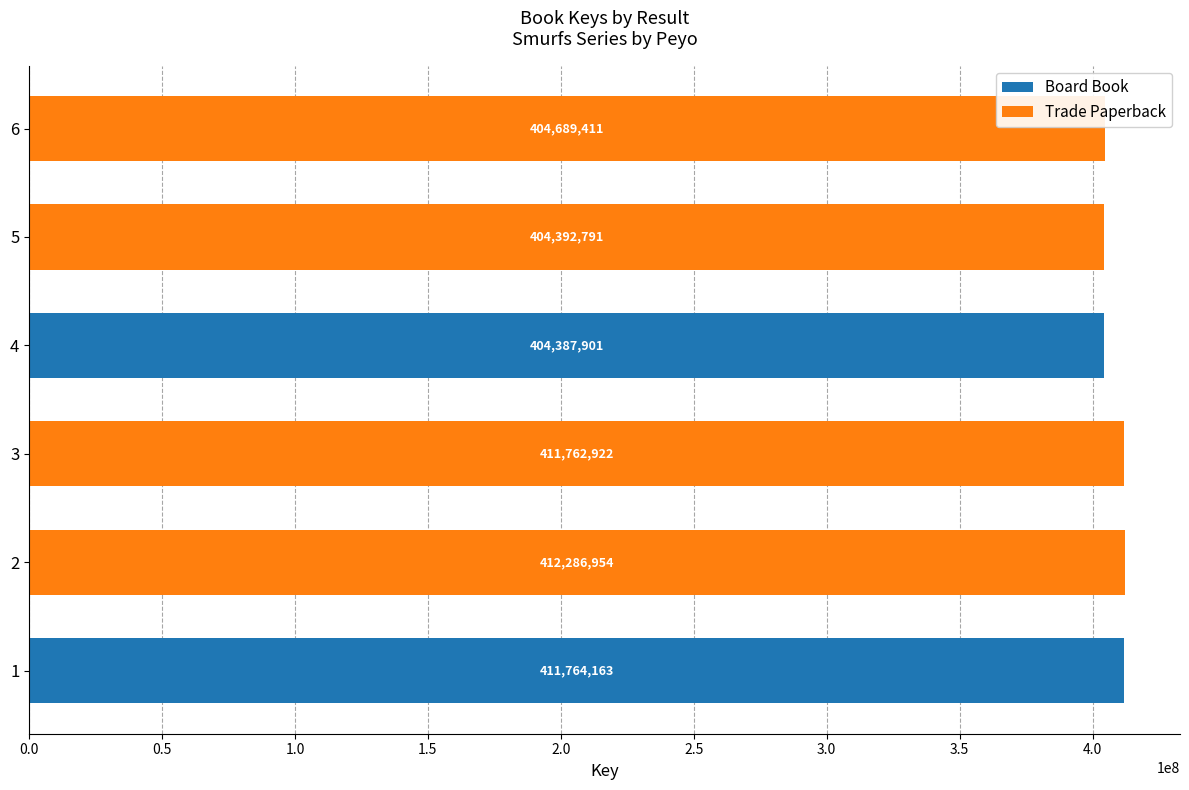

How many series are shown in this chart?

2